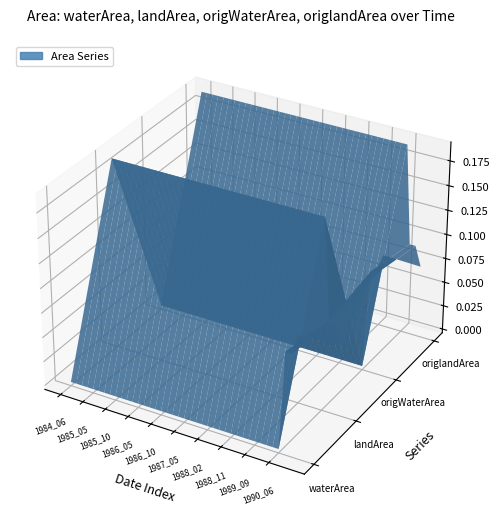

Reading left to right, transcribe all the data shown in this chart.

waterArea: 0.0	0.0	0.0	0.0	0.0	0.0	0.0	0.0	0.0	0.0	0.0	0.0	0.0	0.0	0.0	0.0	0.0	0.0	0.0	0.0	0.0	0.0	0.0	0.0	0.0	0.0	0.0	0.0	0.0	0.0	0.0	0.0	0.0	0.0	0.0	0.0	0.0	0.1	0.1	0.1
landArea: 0.2	0.2	0.2	0.2	0.2	0.2	0.2	0.2	0.2	0.2	0.2	0.2	0.2	0.2	0.2	0.2	0.2	0.2	0.2	0.2	0.2	0.2	0.2	0.2	0.2	0.2	0.2	0.2	0.2	0.2	0.2	0.2	0.2	0.2	0.2	0.2	0.2	0.1	0.1	0.1
origWaterArea: 0.0	0.0	0.0	0.0	0.0	0.0	0.0	0.0	0.0	0.0	0.0	0.0	0.0	0.0	0.0	0.0	0.0	0.0	0.0	0.0	0.0	0.0	0.0	0.0	0.0	0.0	0.0	0.0	0.0	0.0	0.0	0.0	0.0	0.0	0.0	0.0	0.0	0.1	0.1	0.1
origlandArea: 0.2	0.2	0.2	0.2	0.2	0.2	0.2	0.2	0.2	0.2	0.2	0.2	0.2	0.2	0.2	0.2	0.2	0.2	0.2	0.2	0.2	0.2	0.2	0.2	0.2	0.2	0.2	0.2	0.2	0.2	0.2	0.2	0.2	0.2	0.2	0.2	0.2	0.1	0.1	0.1